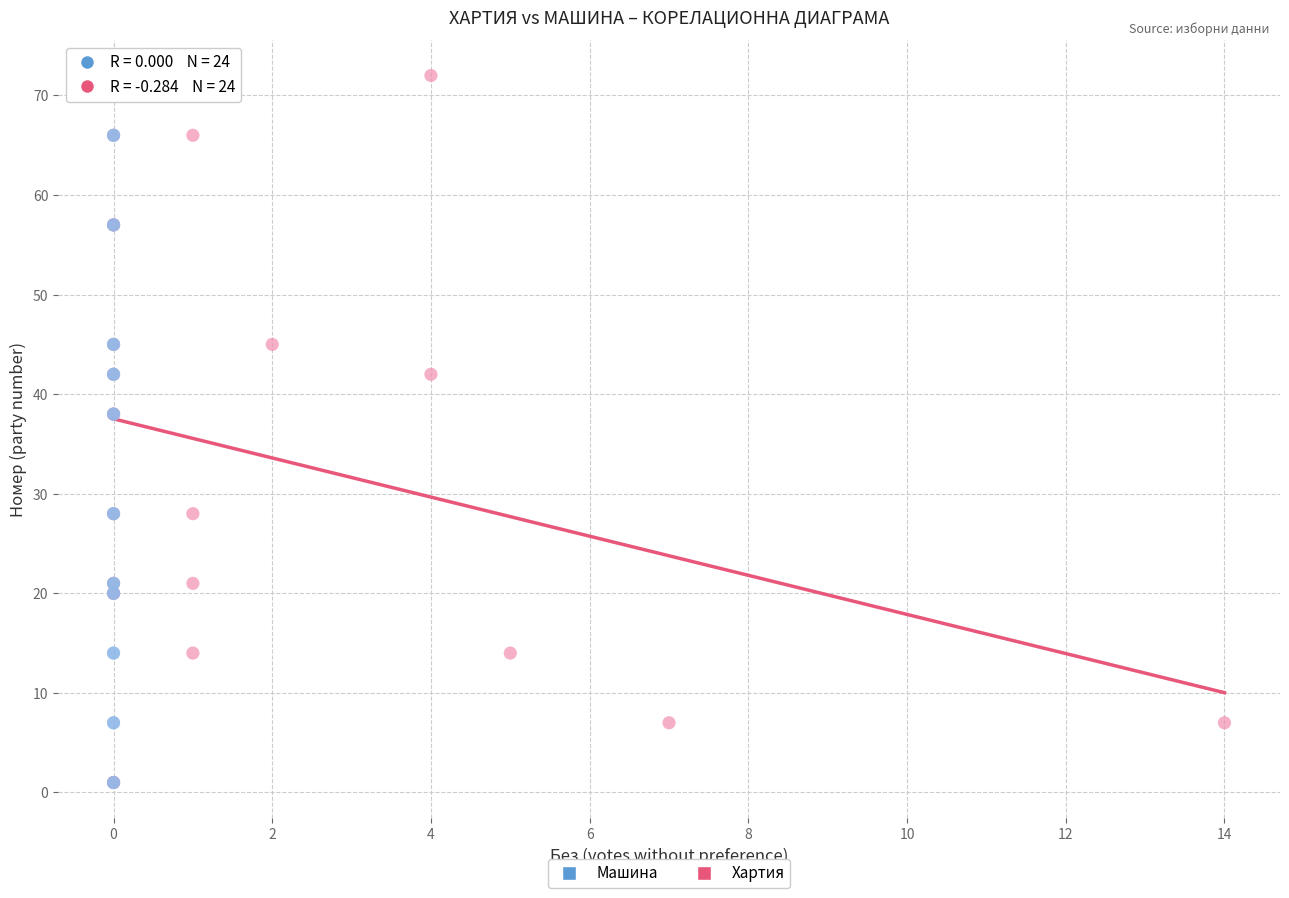

What are all the series names shown in the legend?

Машина, Хартия